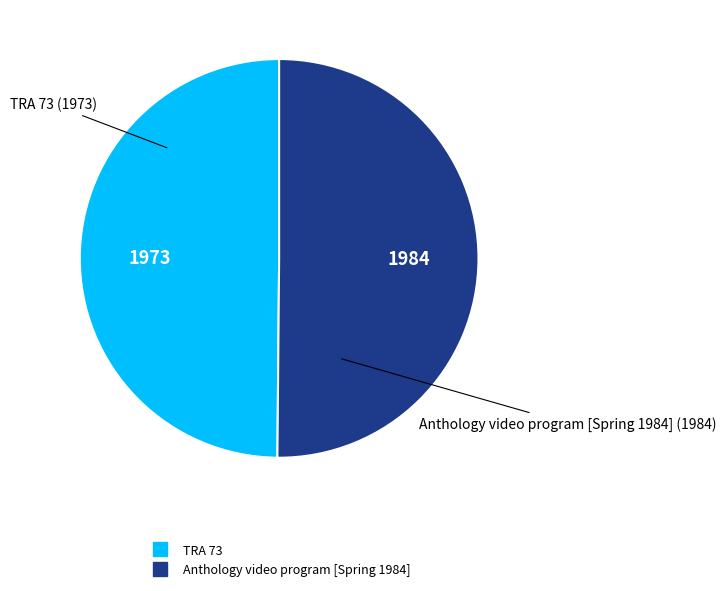

Approximately how many times larger is the value at TRA 73 compared to Anthology video program [Spring 1984]?

1.0